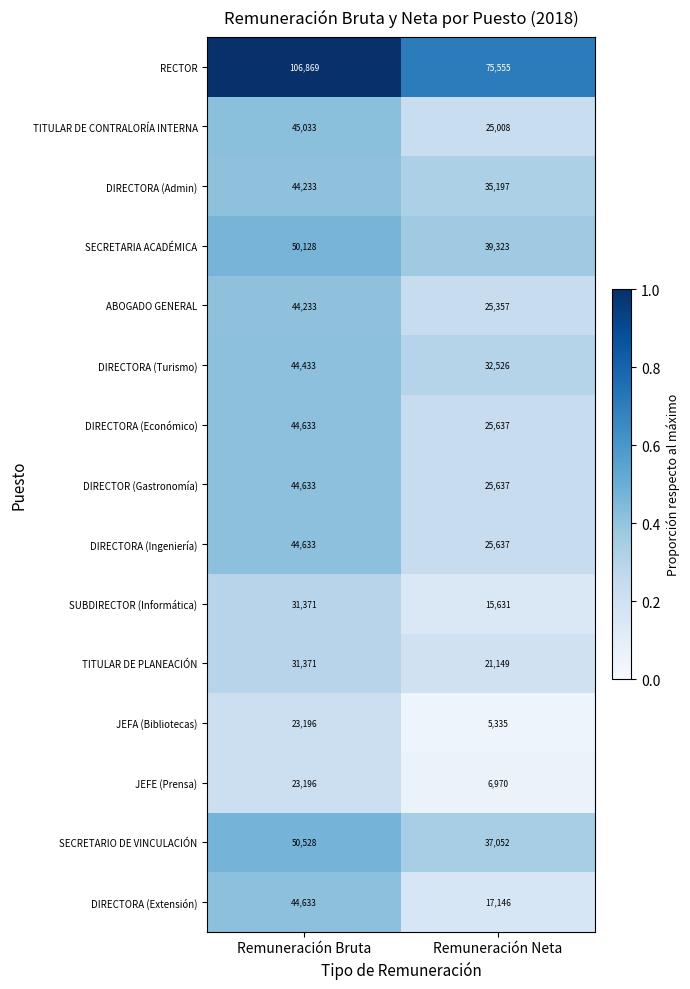

What is the average value of the JEFE (Prensa) series?

15083